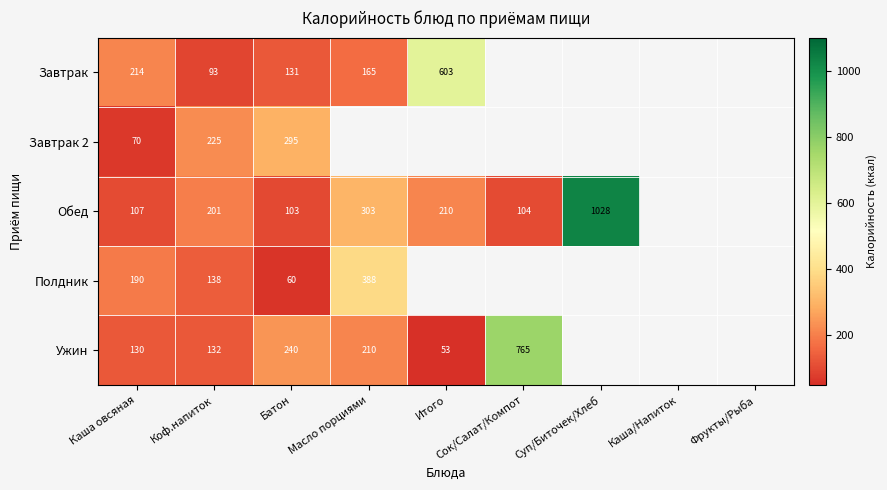

What is the total value across all series at Батон?

829